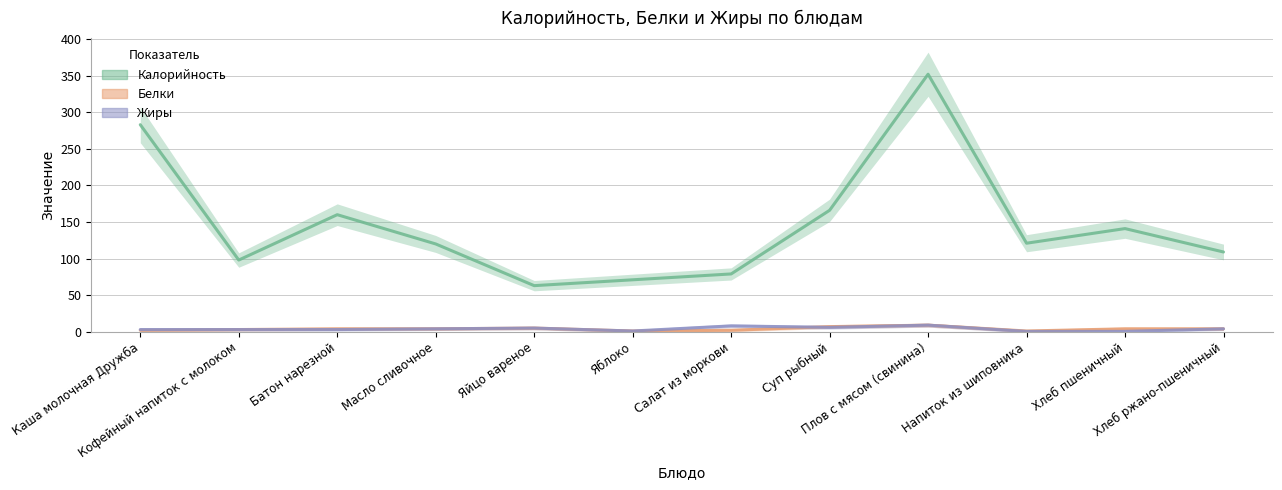

What is the difference between the maximum and minimum values in the Жиры series?

8.6